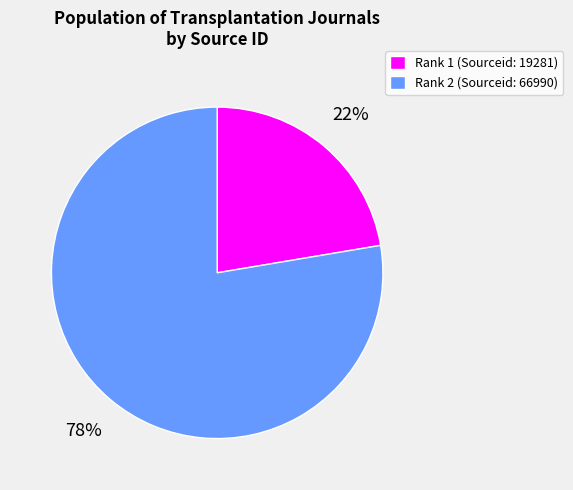

What is the ratio of the value at Rank 2 (Sourceid: 66990) to the value at Rank 1 (Sourceid: 19281)?

3.5